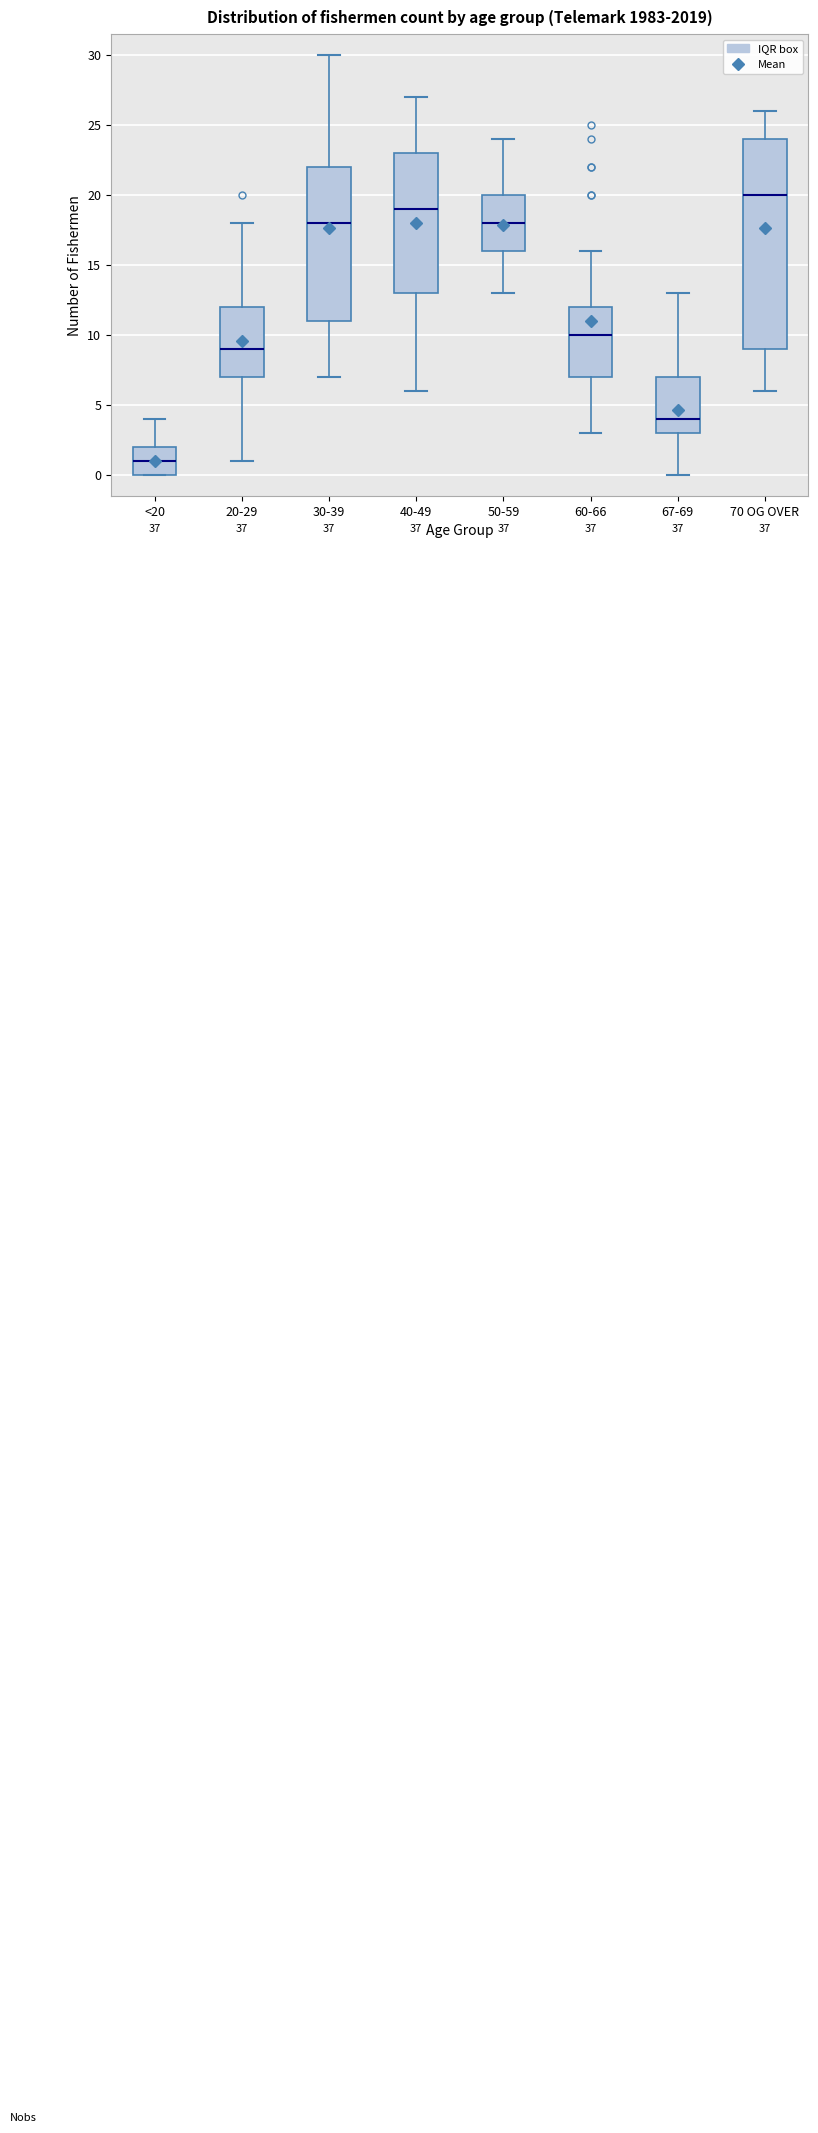

Comparing the boxes themselves (not the whiskers), which one is the tallest?

70 OG OVER